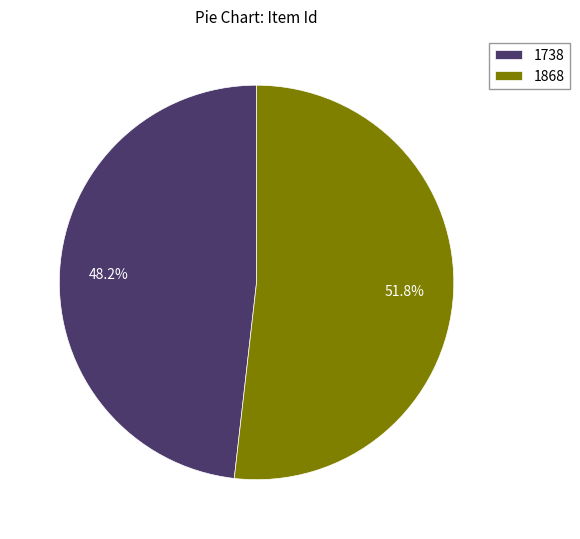

Which category has the biggest portion of the pie?

1868